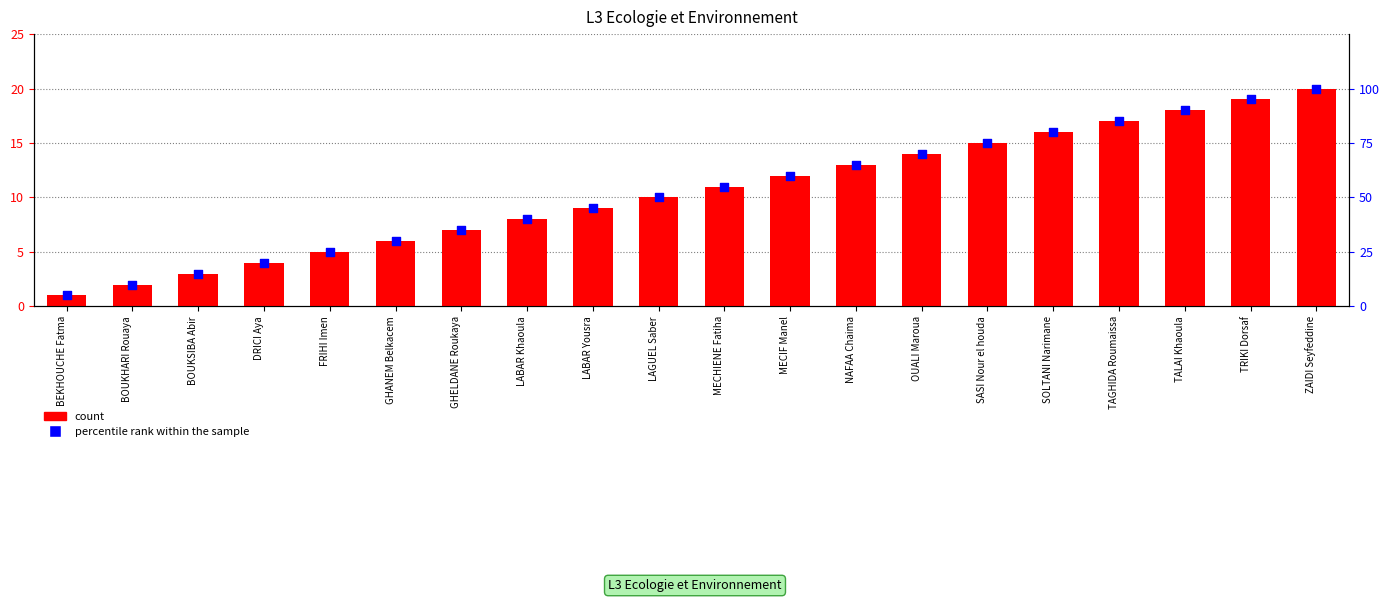

Is the value of percentile rank within the sample at MECIF Manel greater than the value of count at BOUKSIBA Abir?

Yes